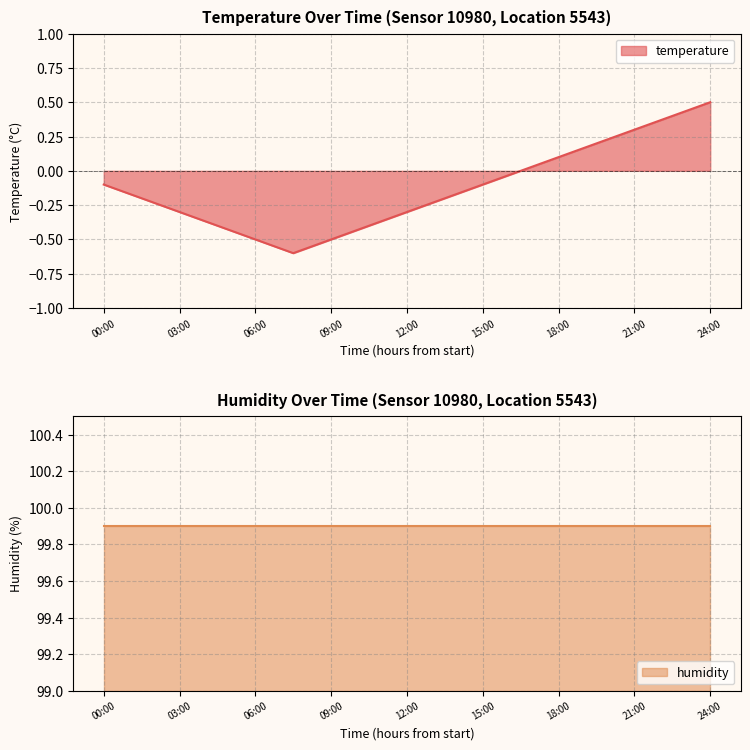

Where does the data first go above 0?

18:00